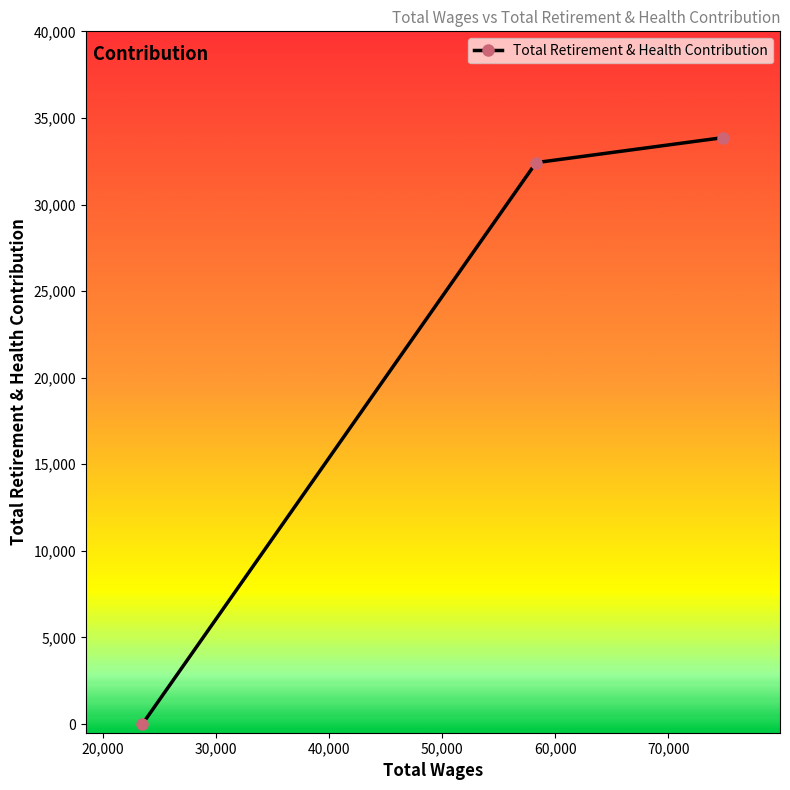

Reading left to right, extract all data points from this chart.

0	32418	33866